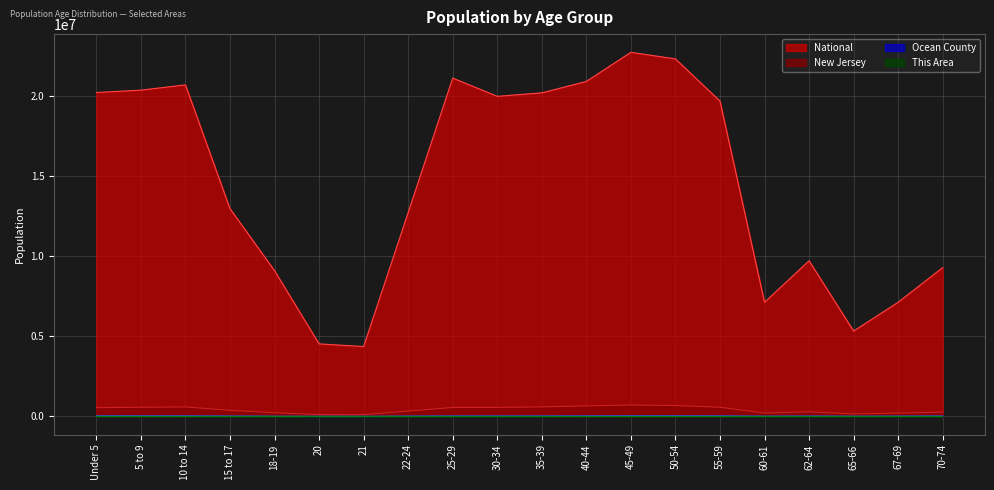

What are all the series names shown in the legend?

National, New Jersey, Ocean County, This Area